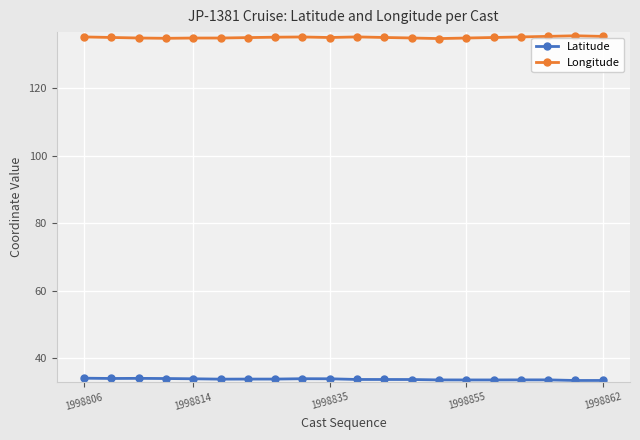

What is the value of the Latitude point at the 6th from the left?

33.9